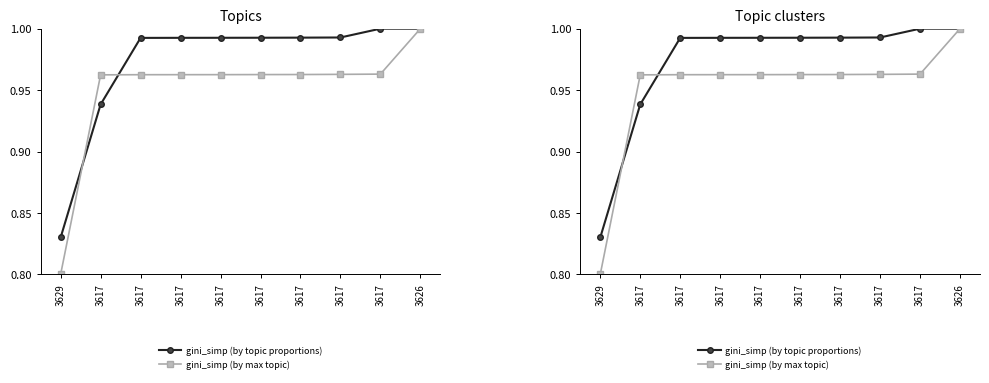

Which series has the widest spread of values?

gini_simp (by max topic)